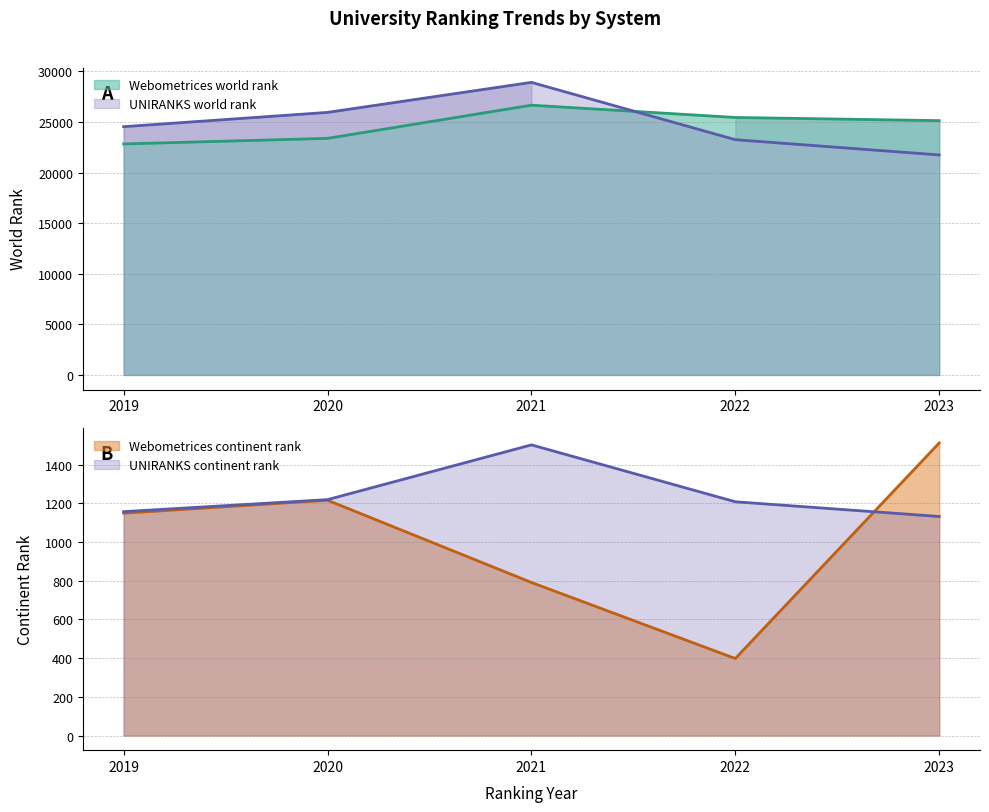

What is the lowest value of the UNIRANKS continent rank series?

1132